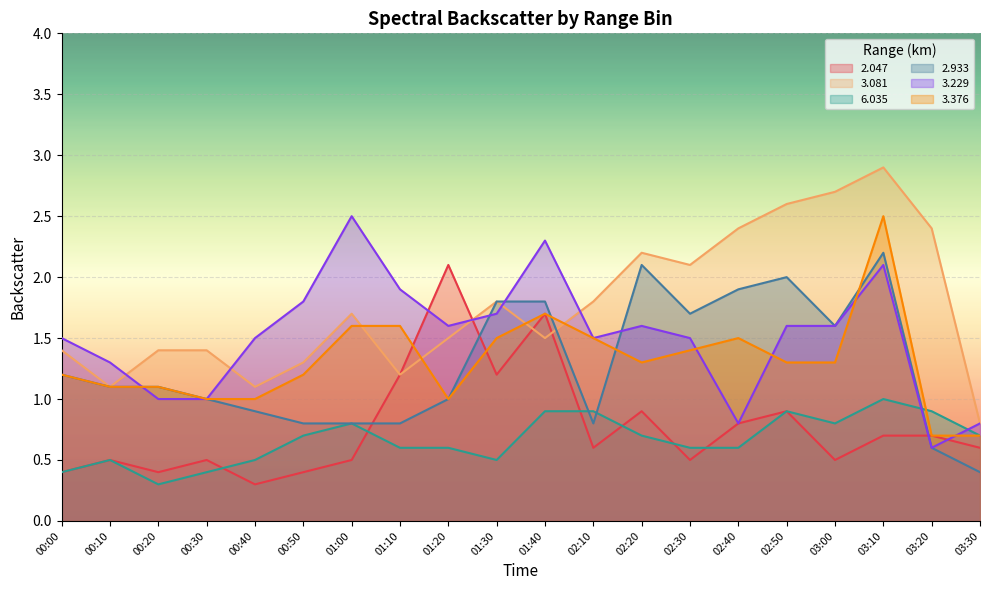

What is the total value across all series at 01:20?

7.8